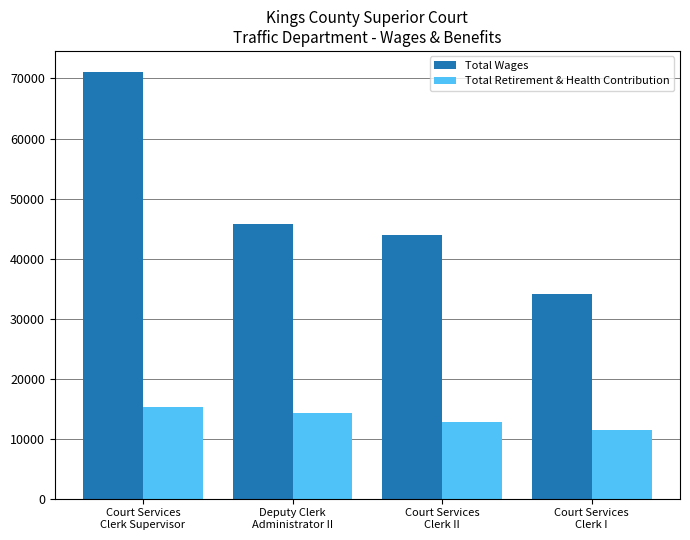

Rank the categories by Total Wages value from lowest to highest.

Court Services
Clerk I, Court Services
Clerk II, Deputy Clerk
Administrator II, Court Services
Clerk Supervisor